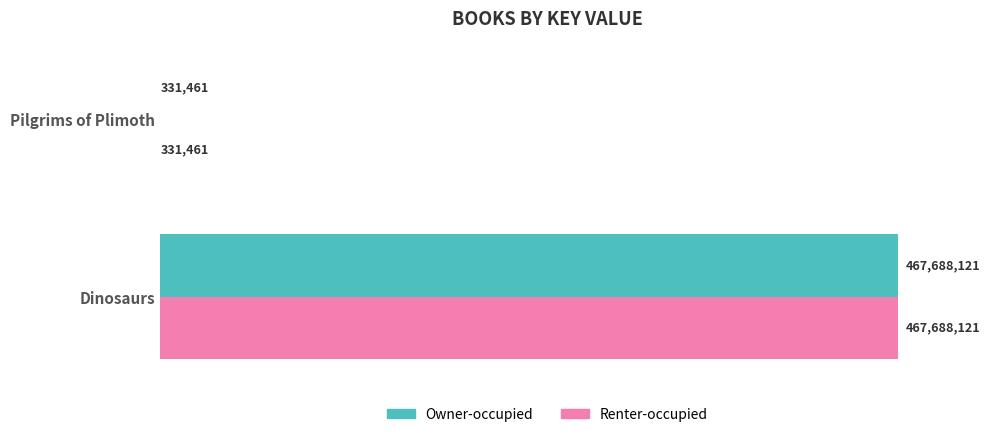

What is the value of the Renter-occupied bar at the 2nd from the left?

331461